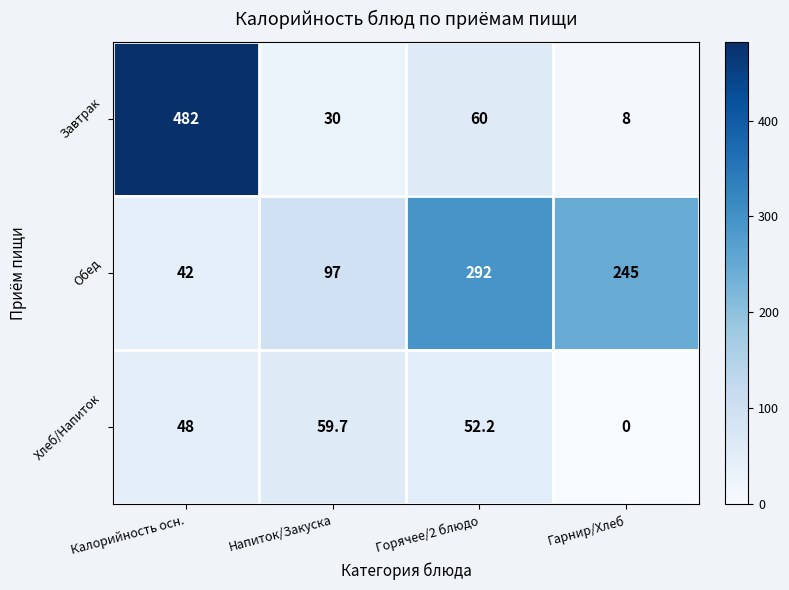

The value of Завтрак at Гарнир/Хлеб is 11.7. True or false?

False